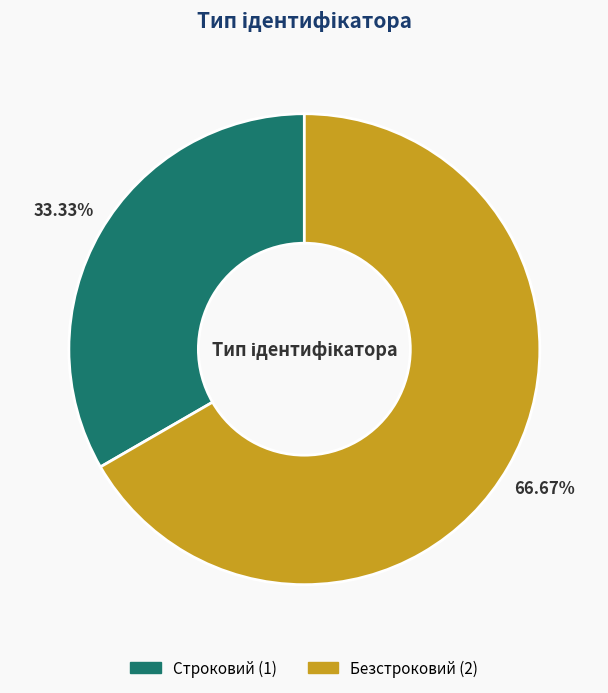

Rank the categories by value from lowest to highest.

Строковий, Безстроковий